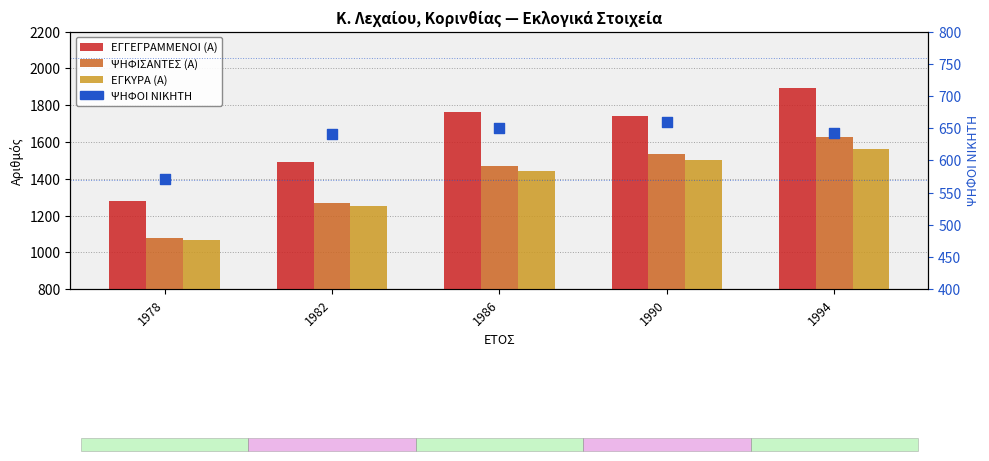

At which category is the sum across all series the highest?

1994